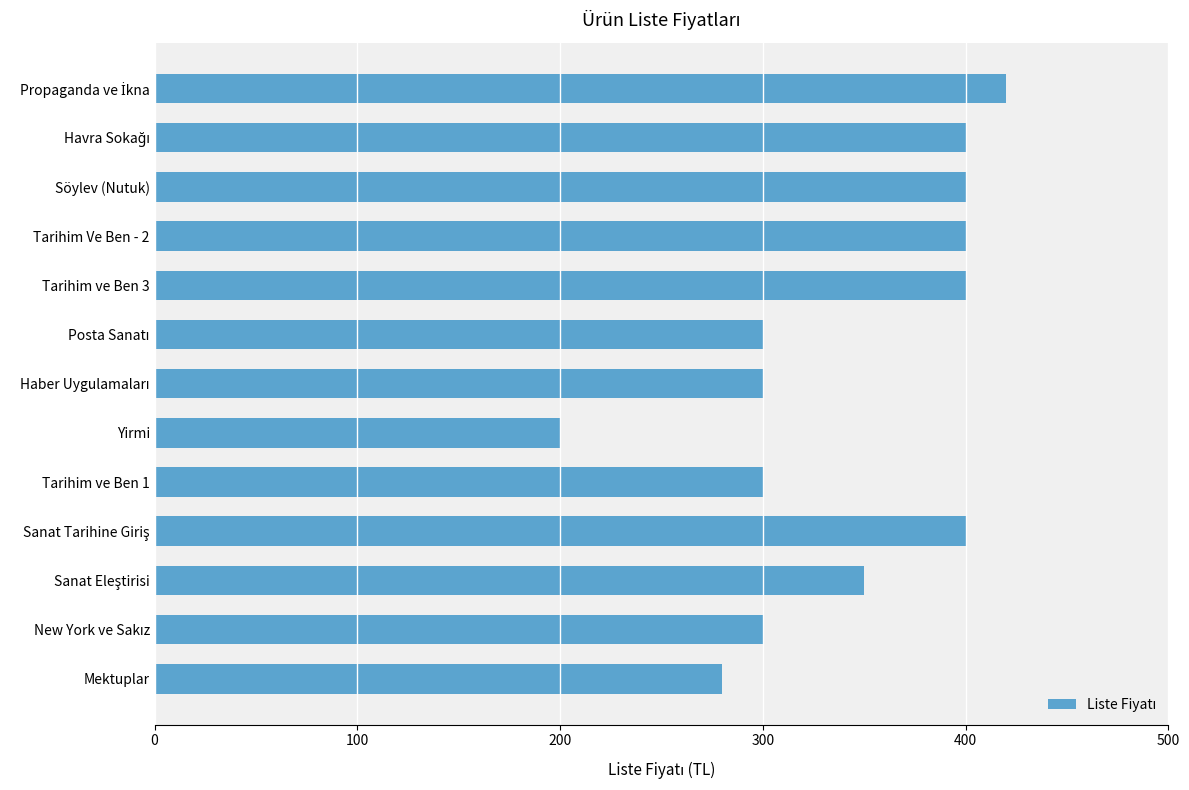

What is the smallest value displayed?

200